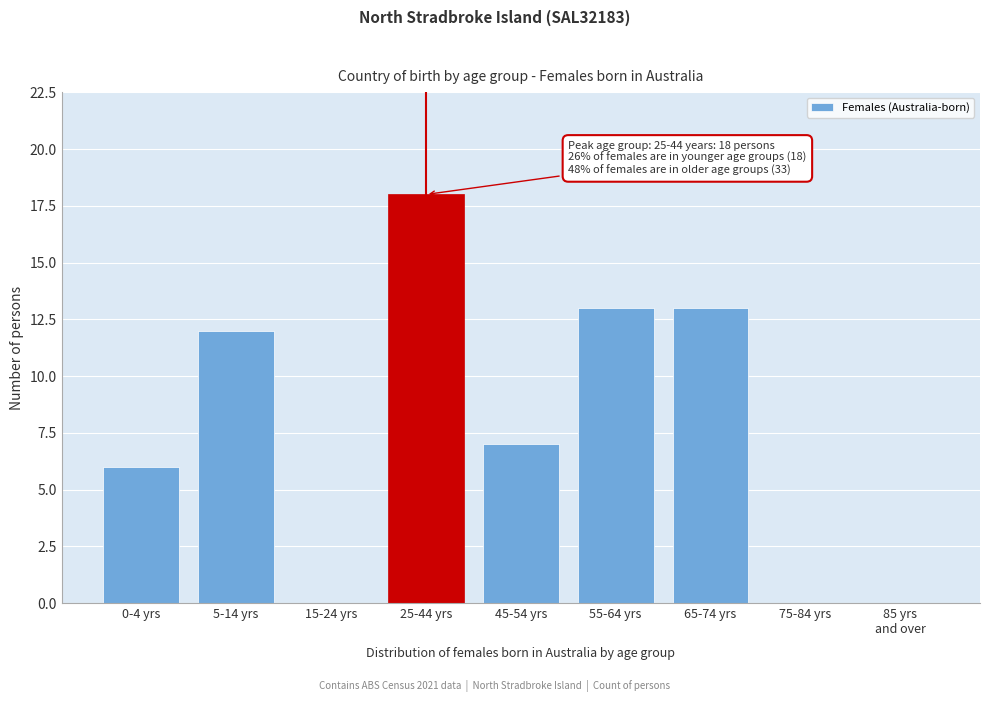

What is the greatest value displayed?

18